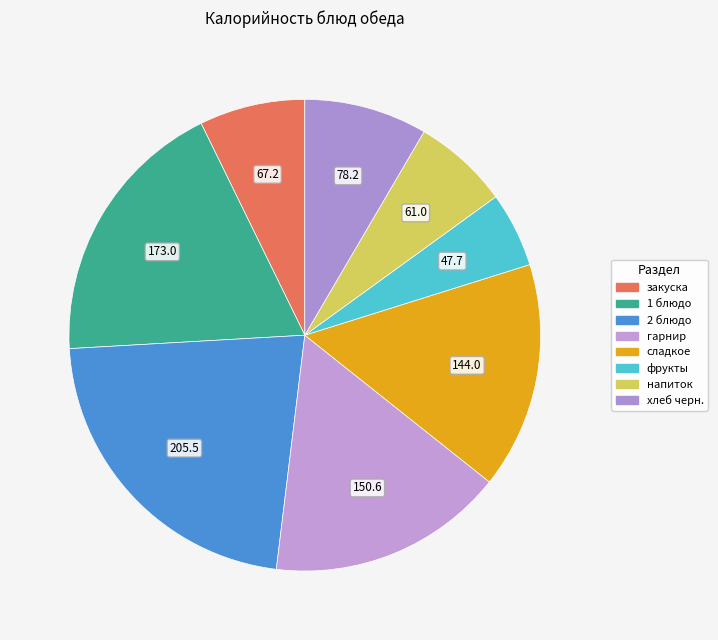

Count the number of slices in the pie.

8